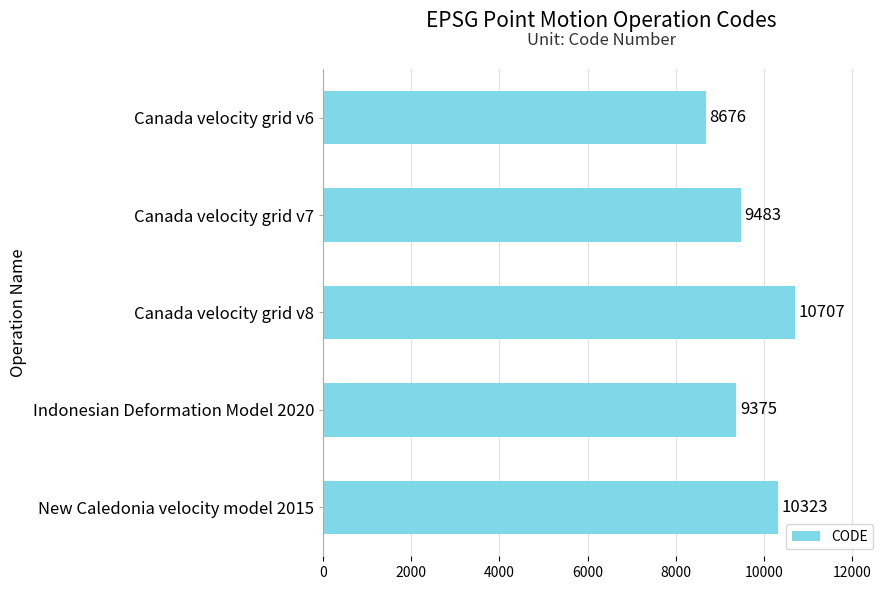

Between Canada velocity grid v7 and Indonesian Deformation Model 2020, which is larger?

Canada velocity grid v7